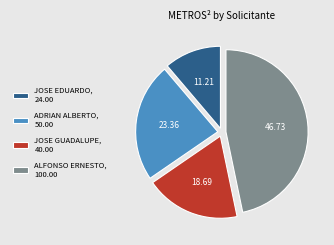

Which has a higher value, JOSE EDUARDO, 24.00 or JOSE GUADALUPE, 40.00?

JOSE GUADALUPE, 40.00